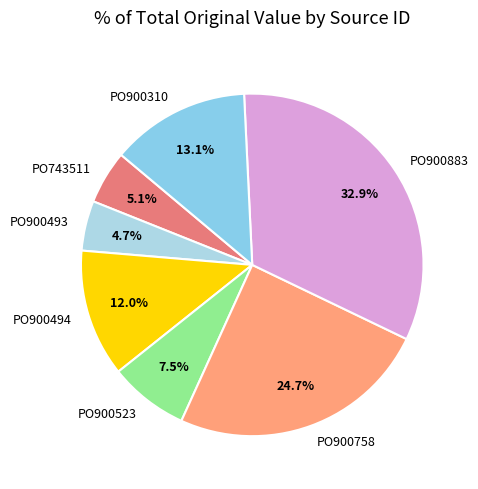

What percentage is NOT represented by PO743511?

94.9%